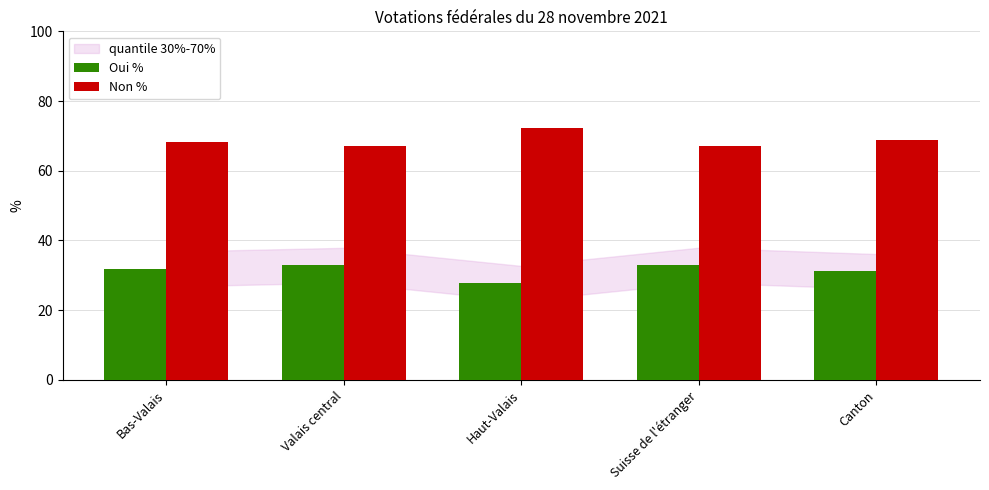

Where is Non % nearest to the value 69?

Canton